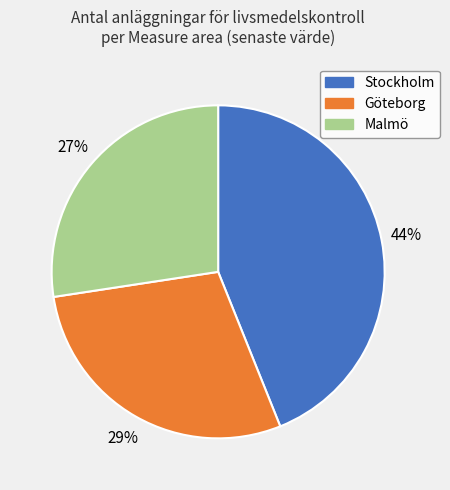

What is the smallest slice in the pie chart?

Malmö